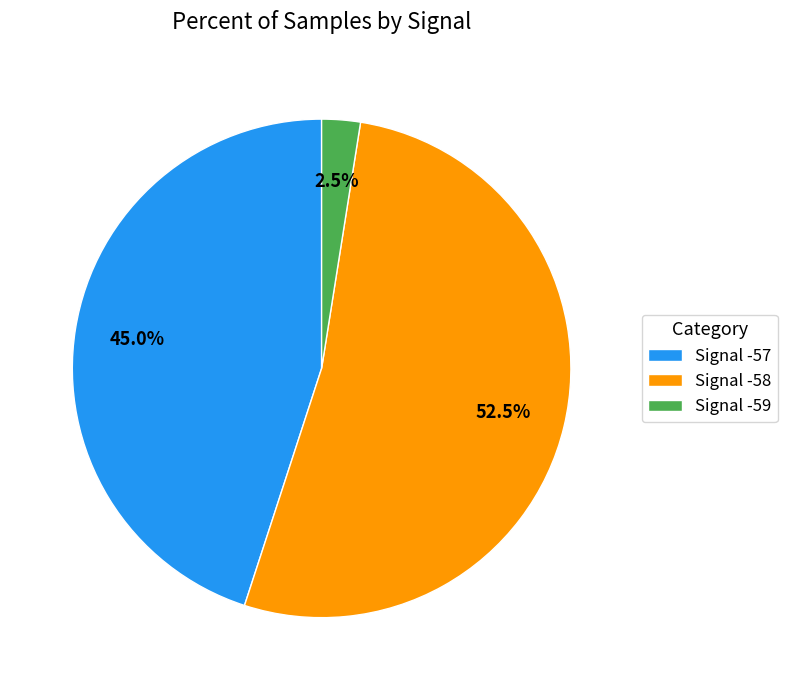

Which slice is the largest?

Signal -58